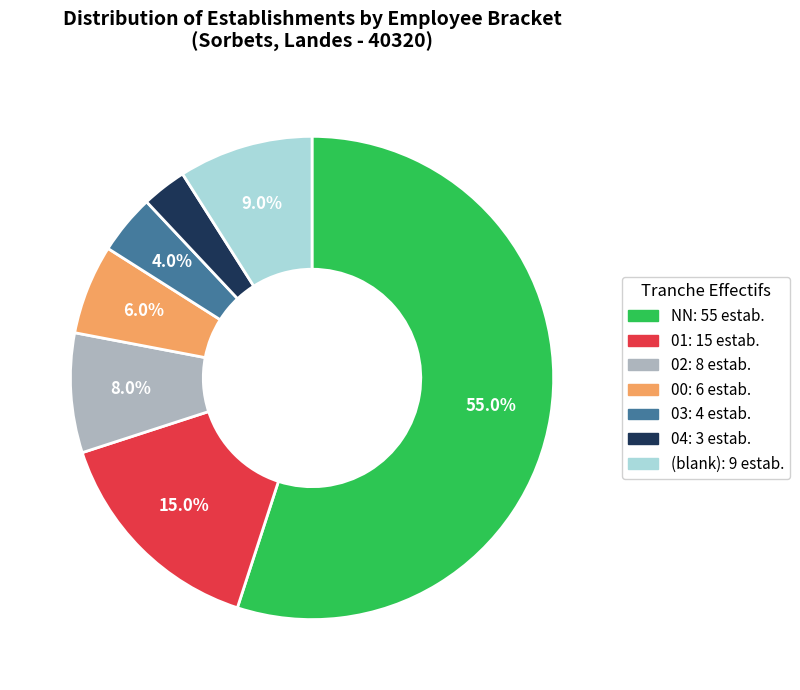

Count the number of slices in the pie.

7